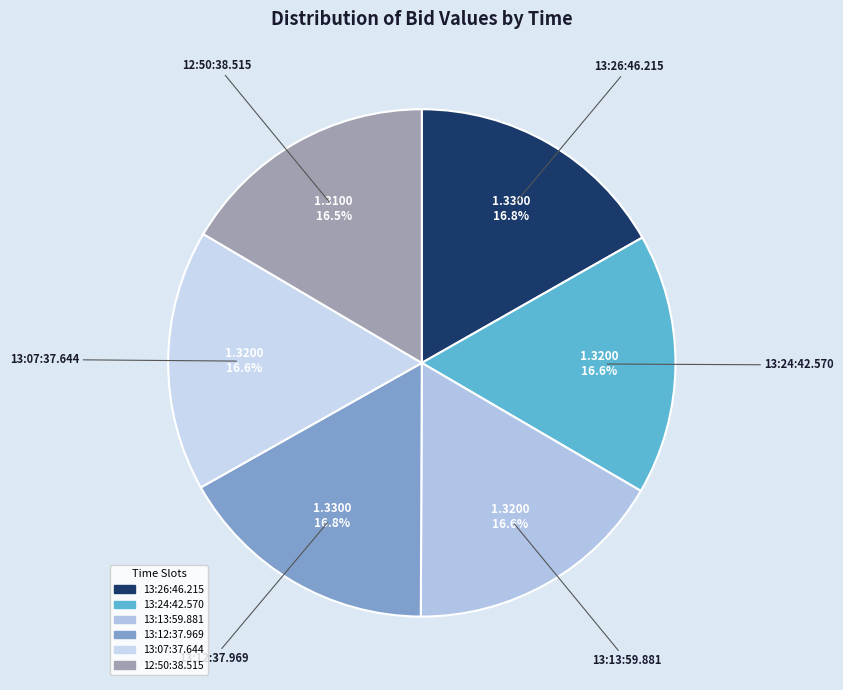

The 13:13:59.881 slice represents 17% of the pie. True or false?

True